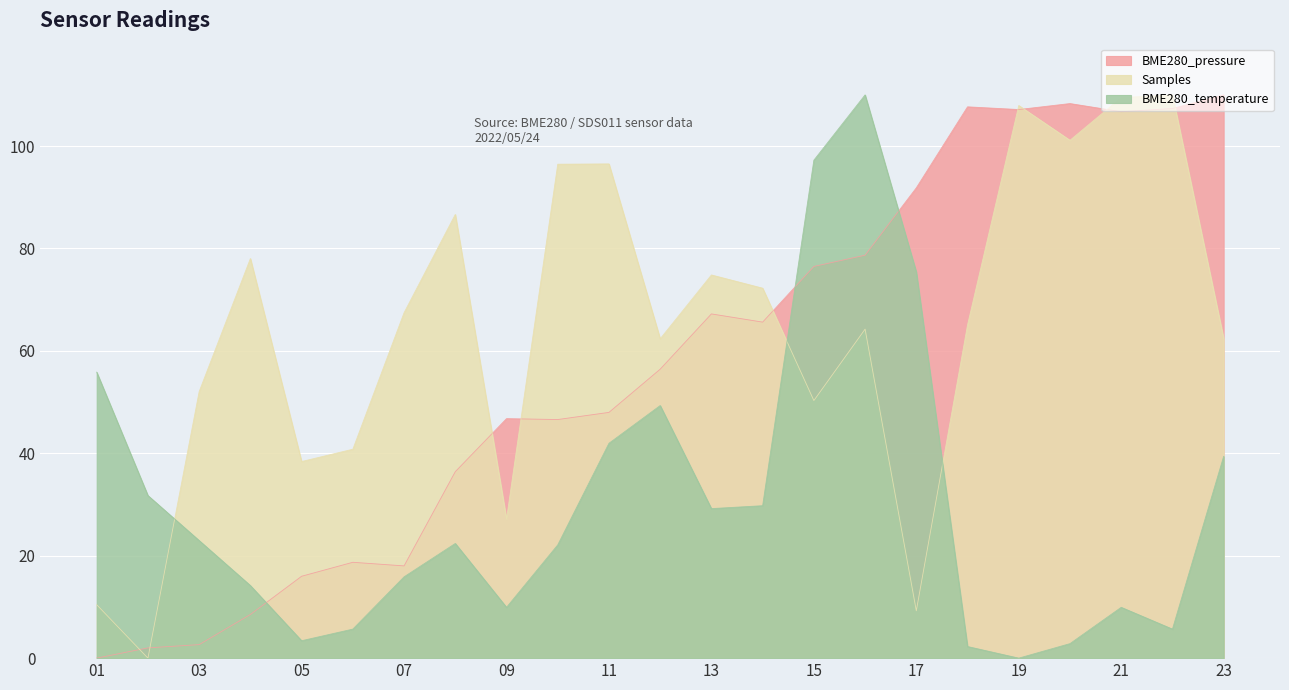

What value does the Samples series have at 23?

62.4